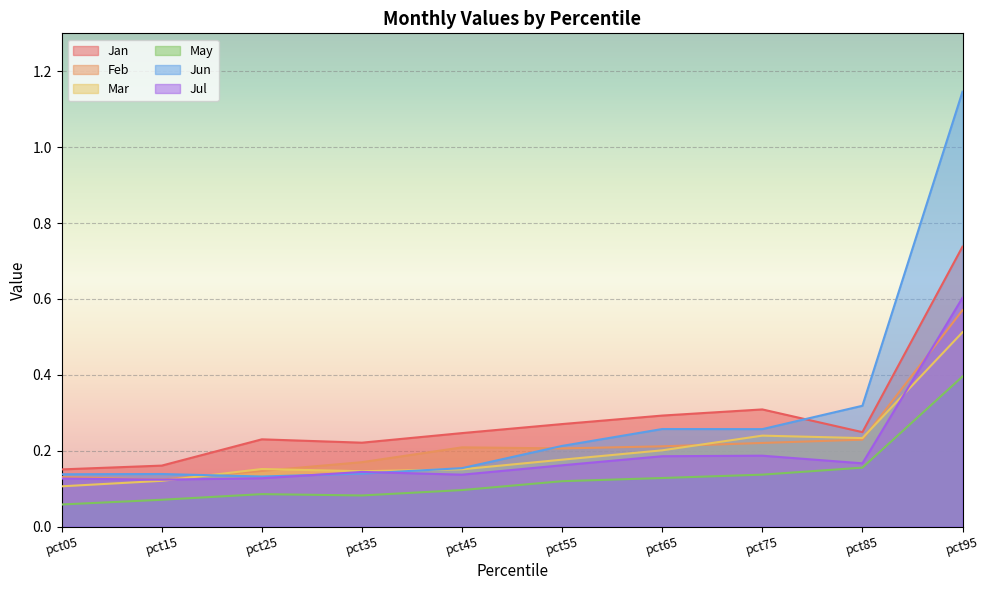

Rank the series by their maximum value, from highest to lowest.

Jun, Jan, Jul, Feb, Mar, May